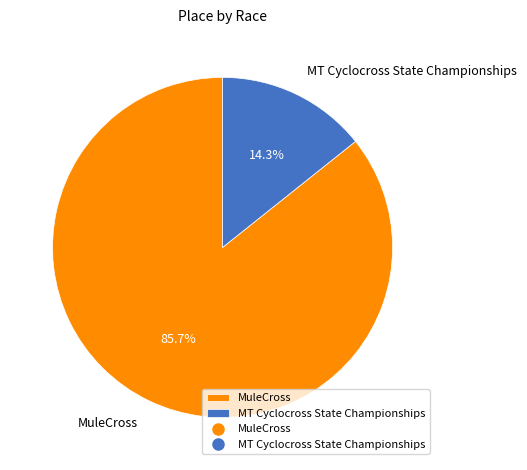

What percentage is the MT Cyclocross State Championships slice, to the nearest percent?

14%